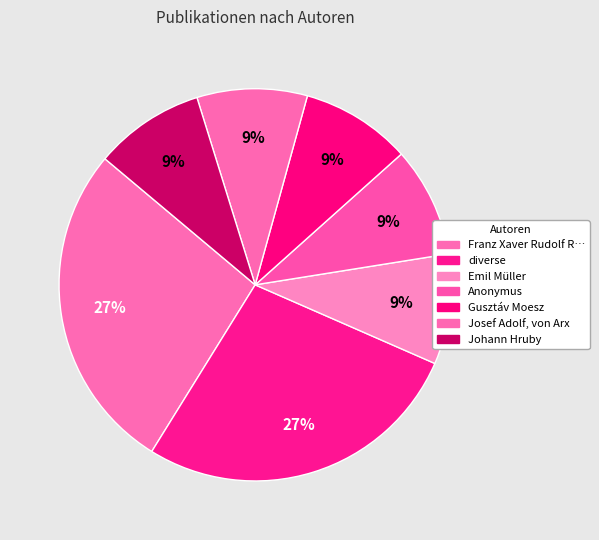

How many slices are in this pie chart?

7